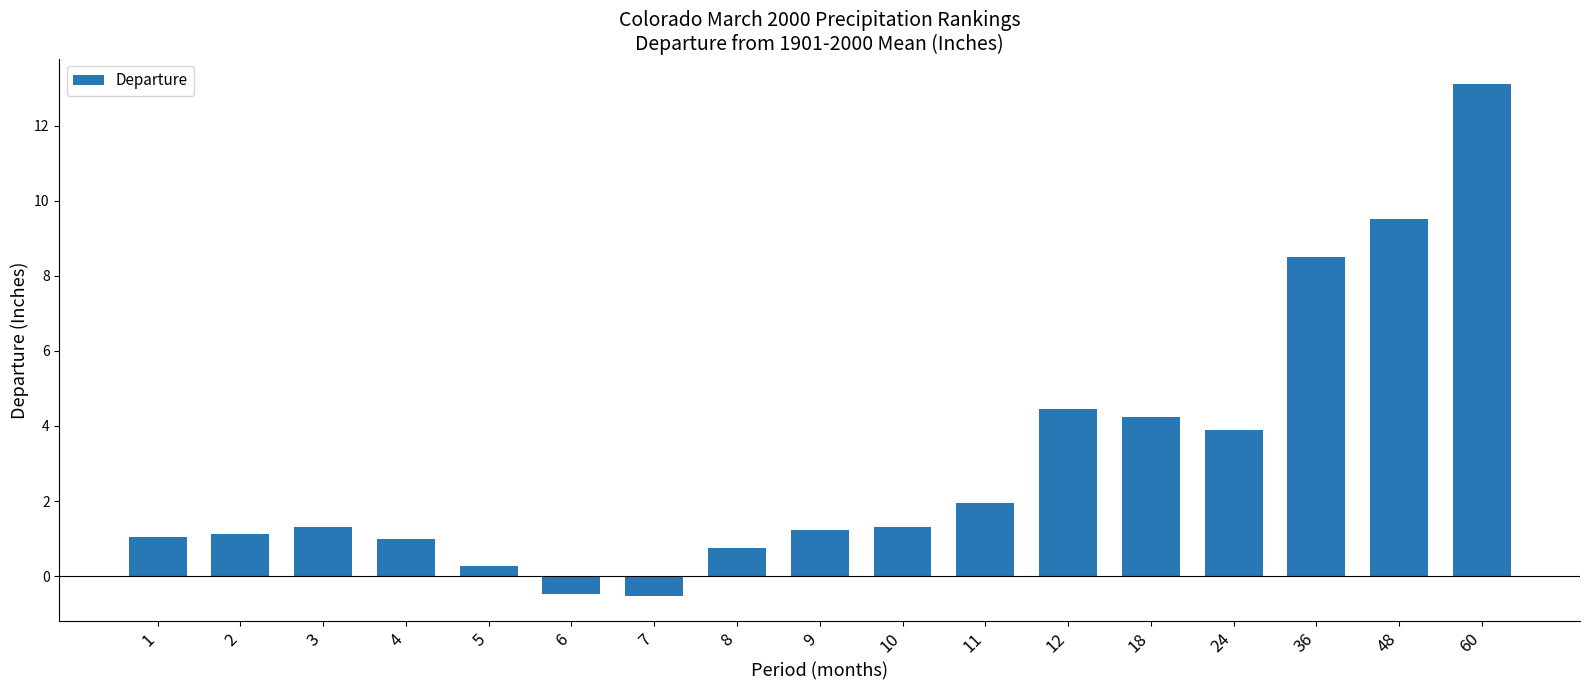

Count the number of data series in this chart.

1